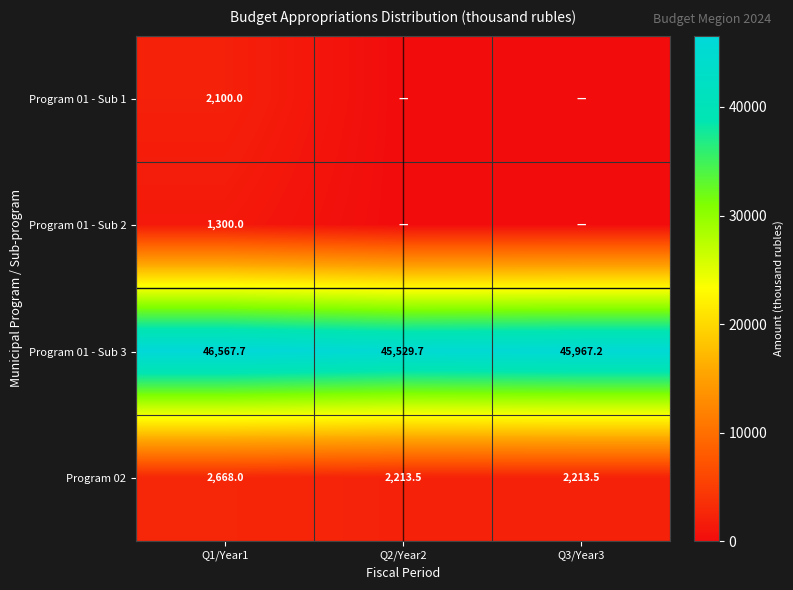

Is the value of Program 01 - Sub 2 at Q1/Year1 greater than the value of Program 02 at Q1/Year1?

No